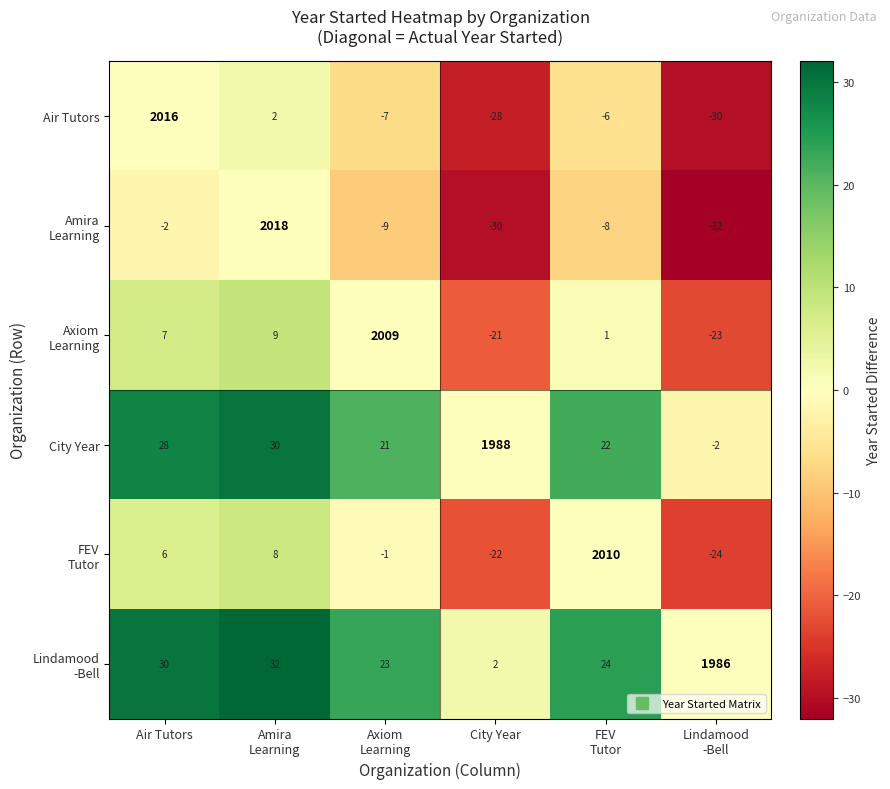

The Air Tutors series shows -41 at City Year. True or false?

False